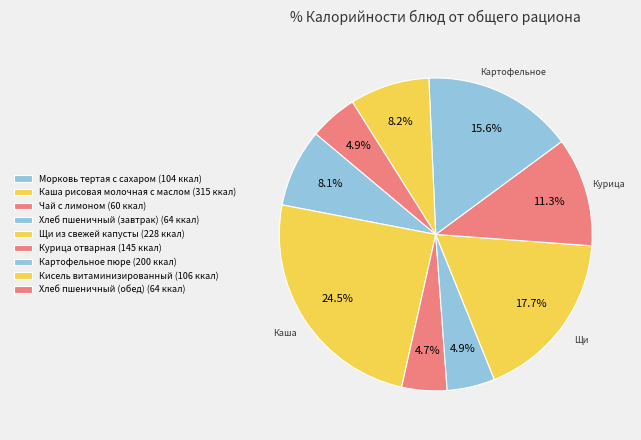

To the nearest percent, what percentage of the pie is Хлеб пшеничный (обед)?

5%